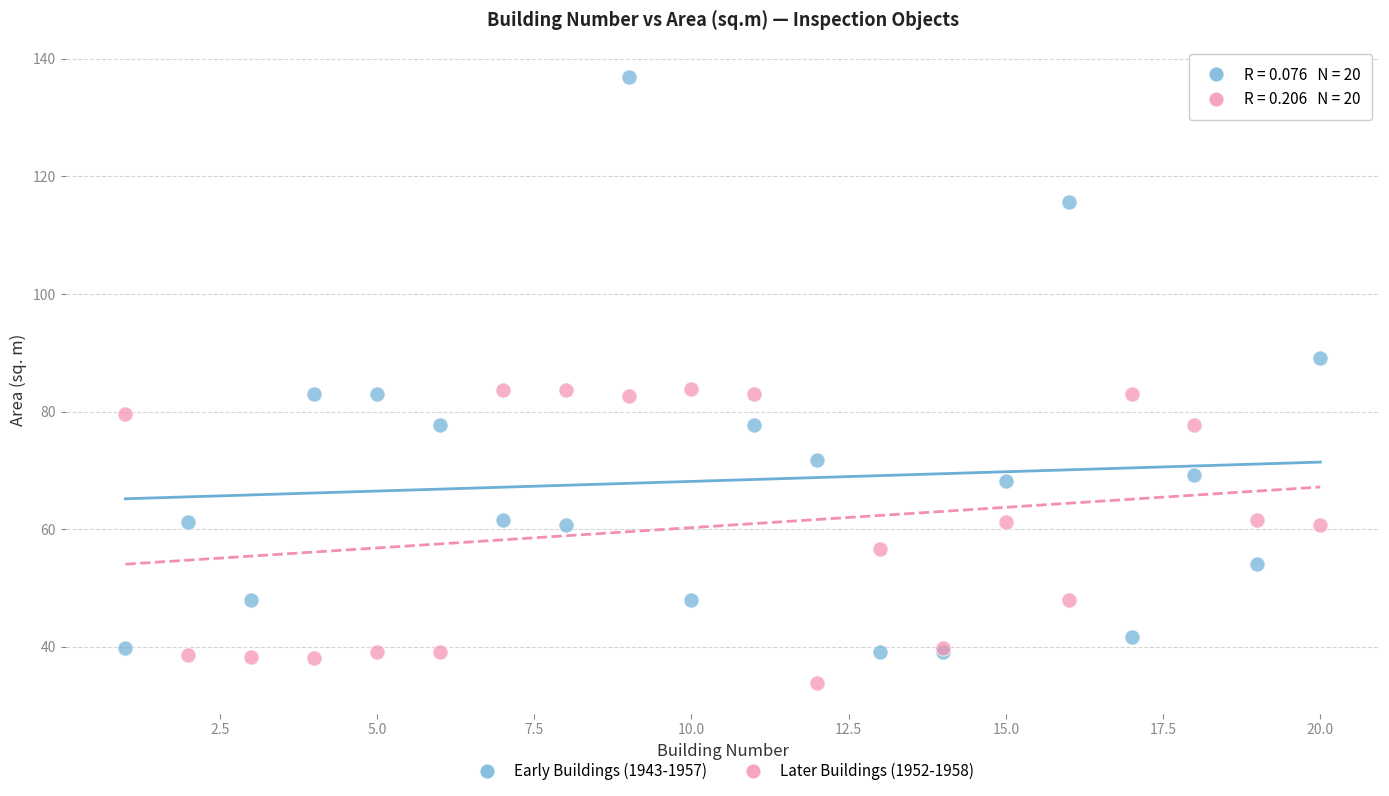

Which series reaches the maximum Y coordinate?

Early Buildings (1943-1957)